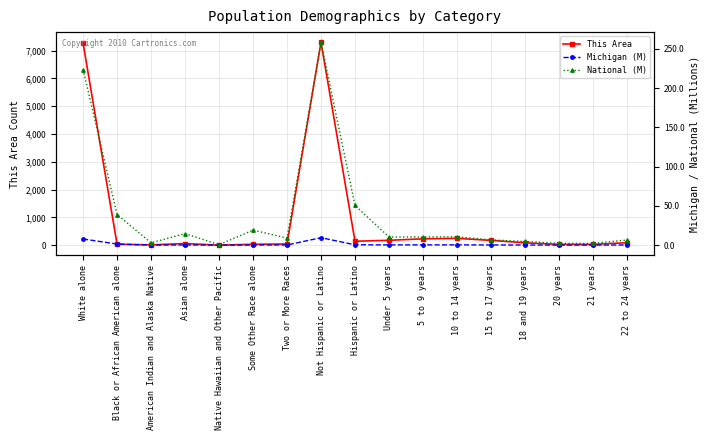

How many series are shown in this chart?

3